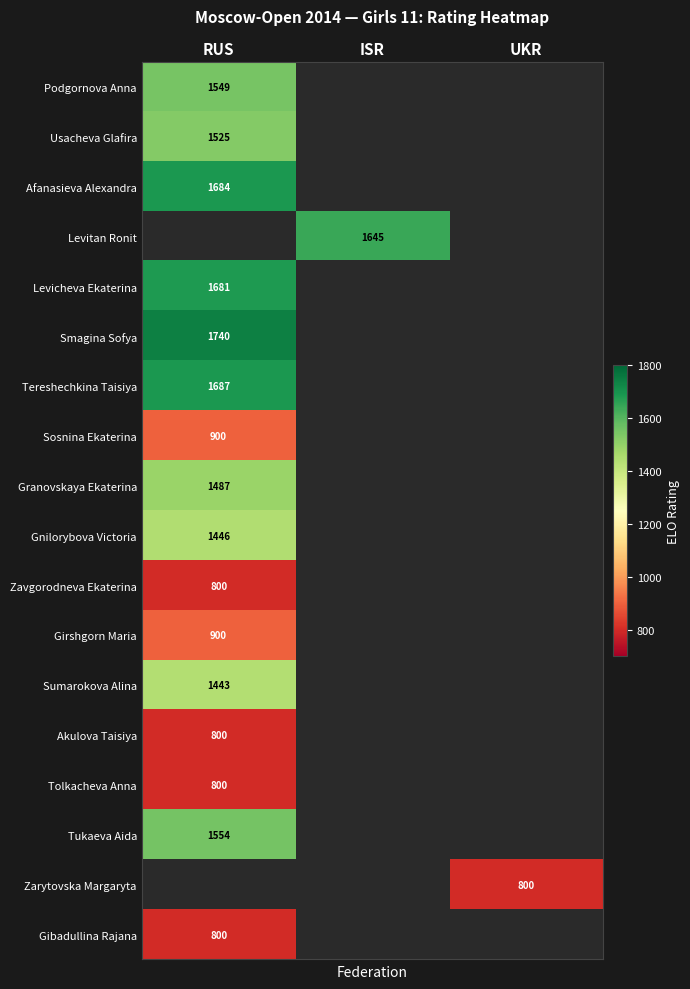

Count the number of categories in the chart.

3